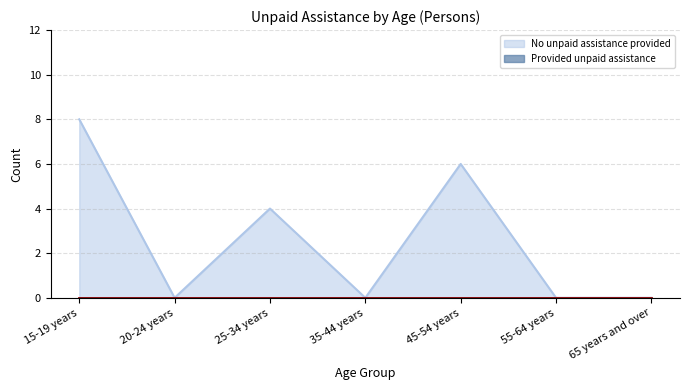

Reading left to right, what are all the values shown in this chart?

15-19 years=8	20-24 years=0	25-34 years=4	35-44 years=0	45-54 years=6	55-64 years=0	65 years and over=0